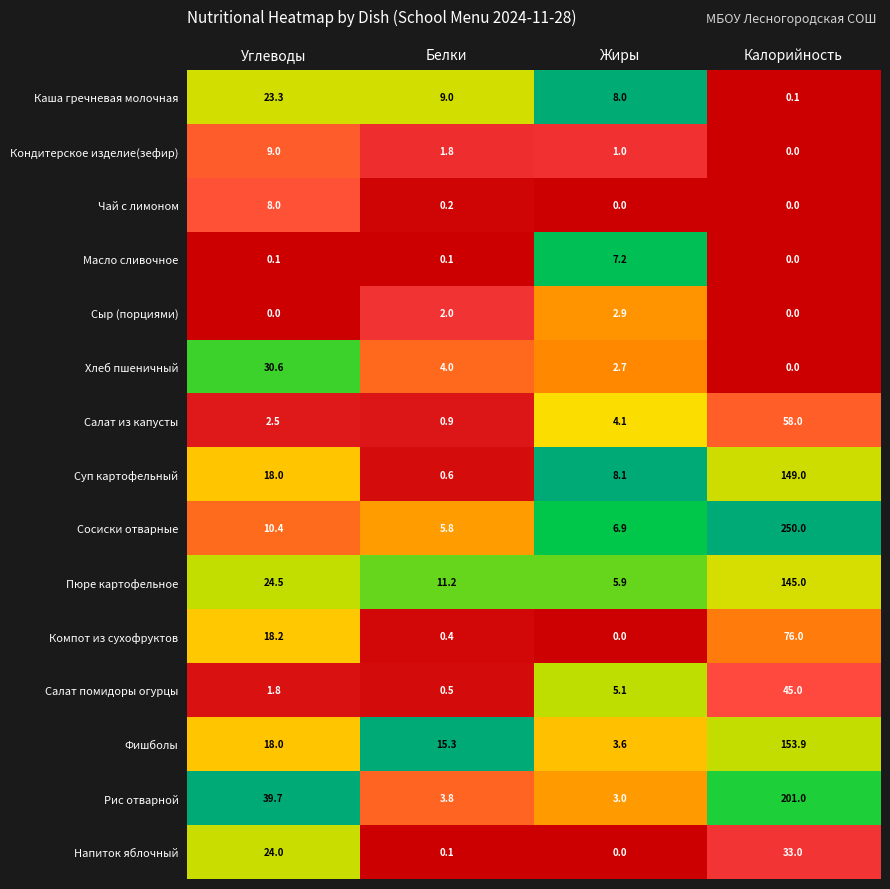

Where is Каша гречневая молочная nearest to the value 11?

Белки